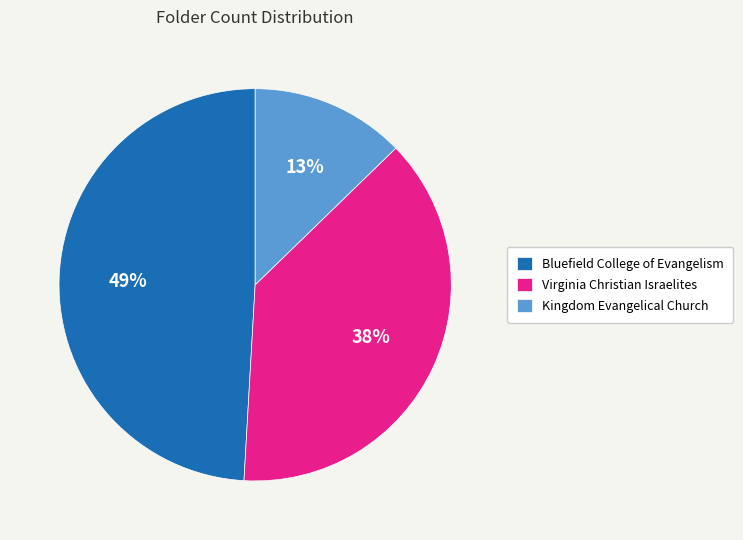

Is the sum of Kingdom Evangelical Church and Virginia Christian Israelites greater than half?

Yes